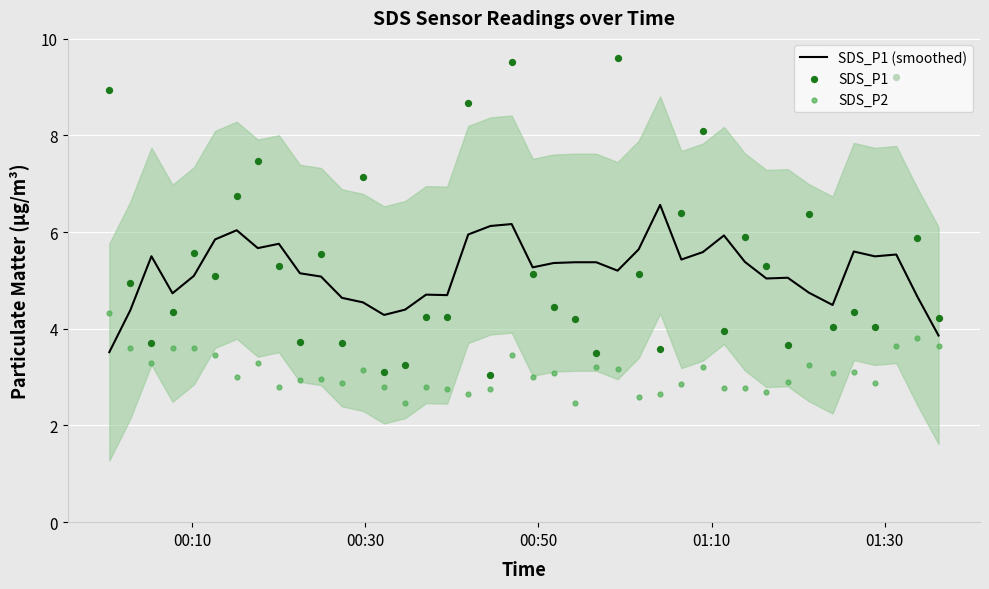

Which series has the largest total across all categories?

SDS_P1